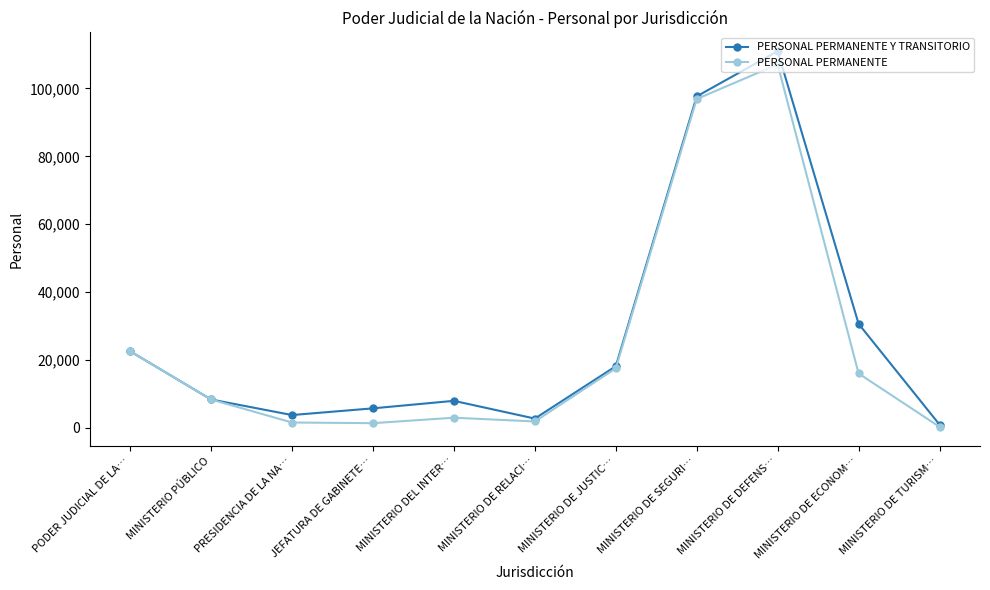

What position from the right is PRESIDENCIA DE LA NA…?

9